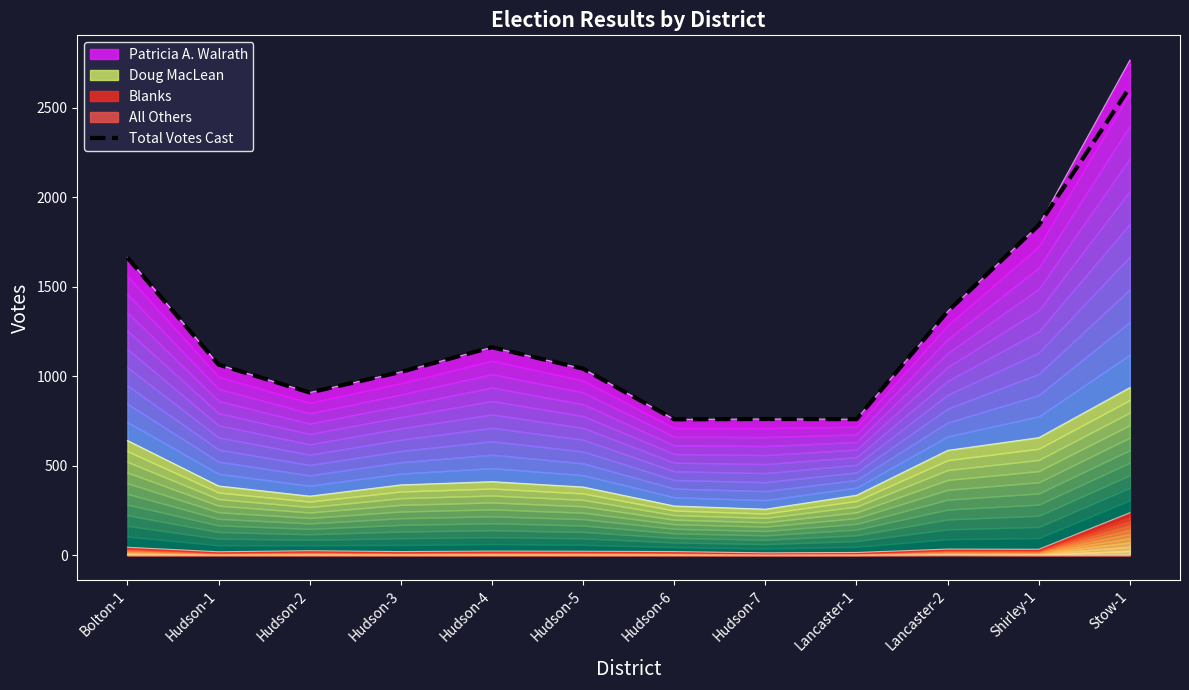

List the labels in order of value, smallest first.

Hudson-6, Lancaster-1, Hudson-7, Hudson-2, Hudson-3, Hudson-5, Hudson-1, Hudson-4, Lancaster-2, Bolton-1, Shirley-1, Stow-1